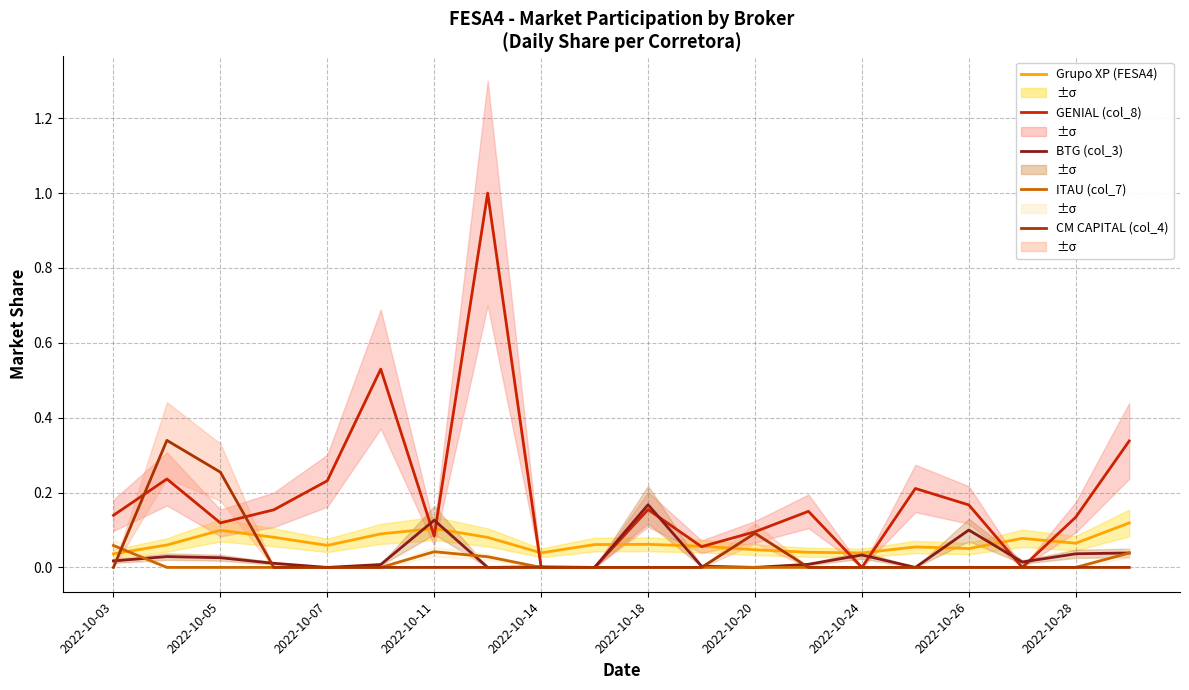

Which series has the largest total across all categories?

GENIAL (col_8)